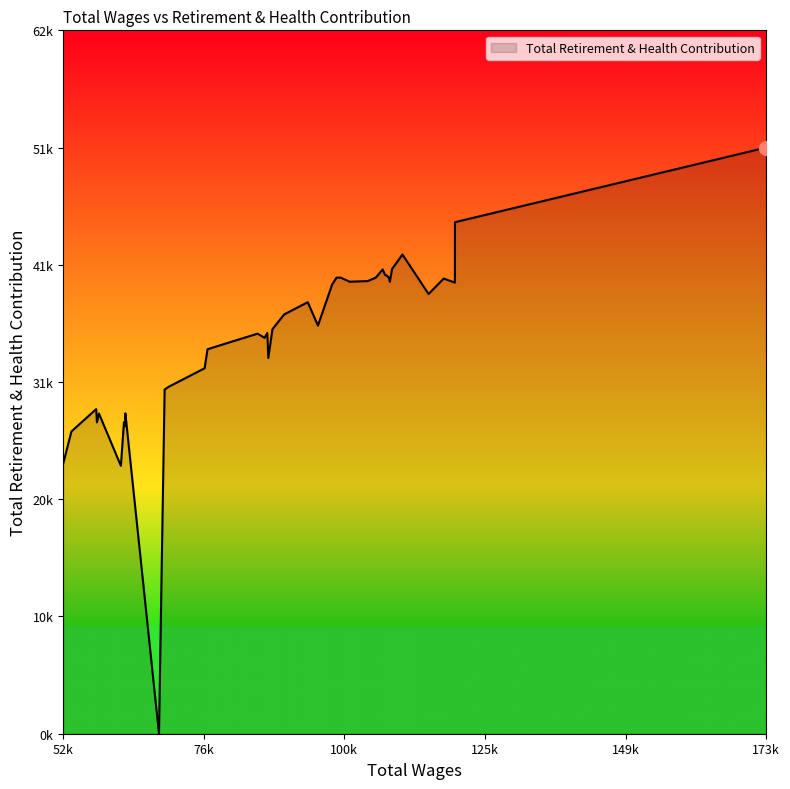

At which category does the chart reach its minimum across all series?

68644.0